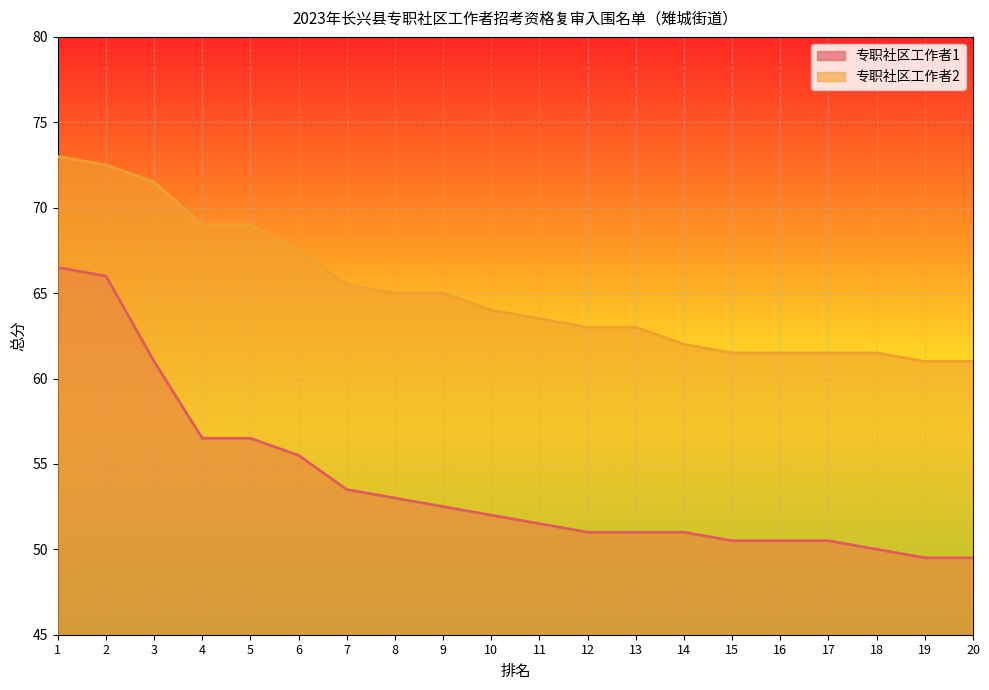

What is the sum of all 专职社区工作者2 values?

1301.5